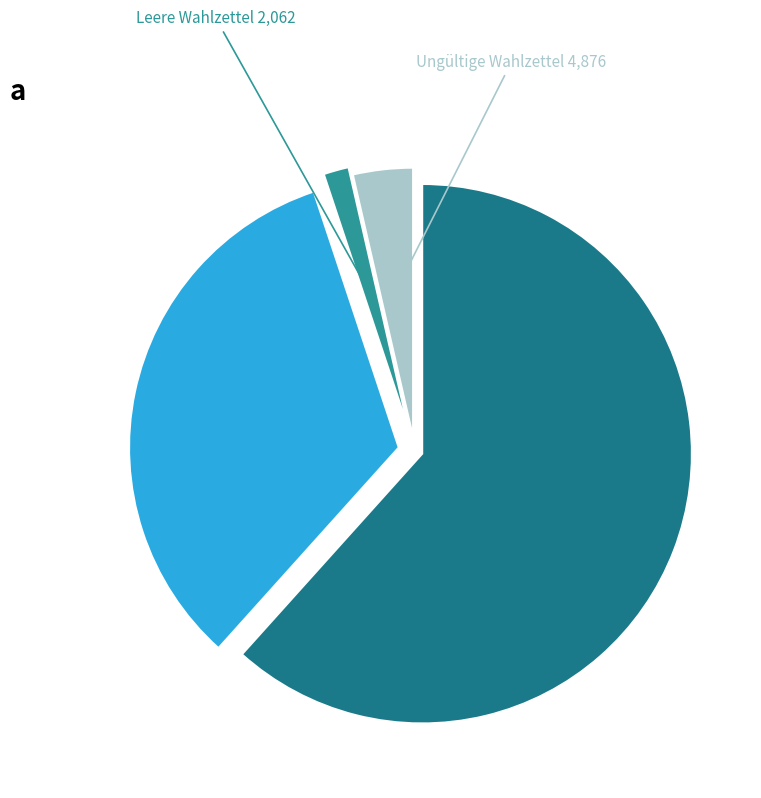

Is it true that Nein is 44% of the pie?

False